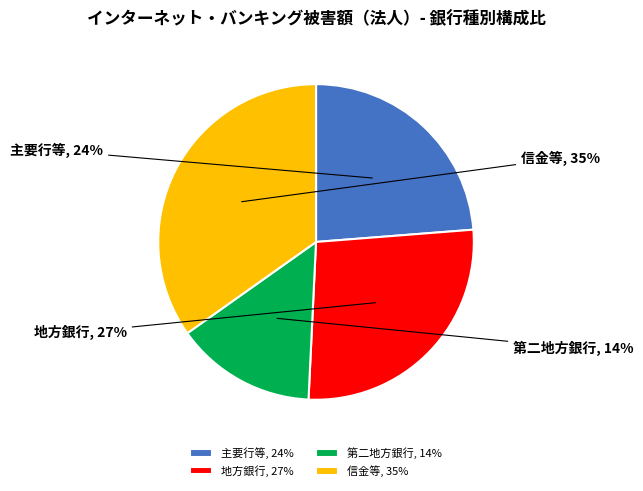

How many slices are in this pie chart?

4